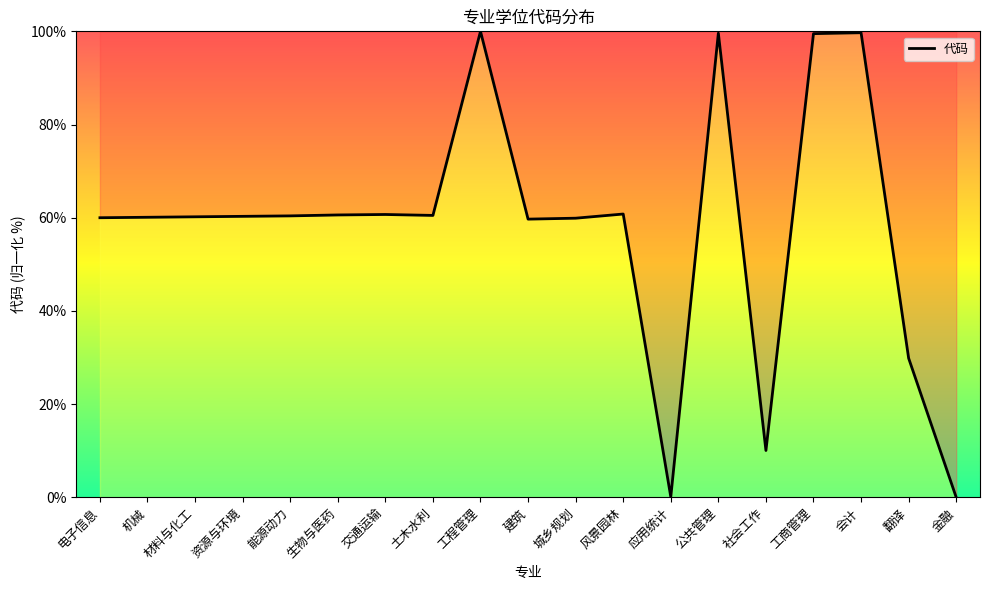

What is the maximum value shown in the chart?

100.0